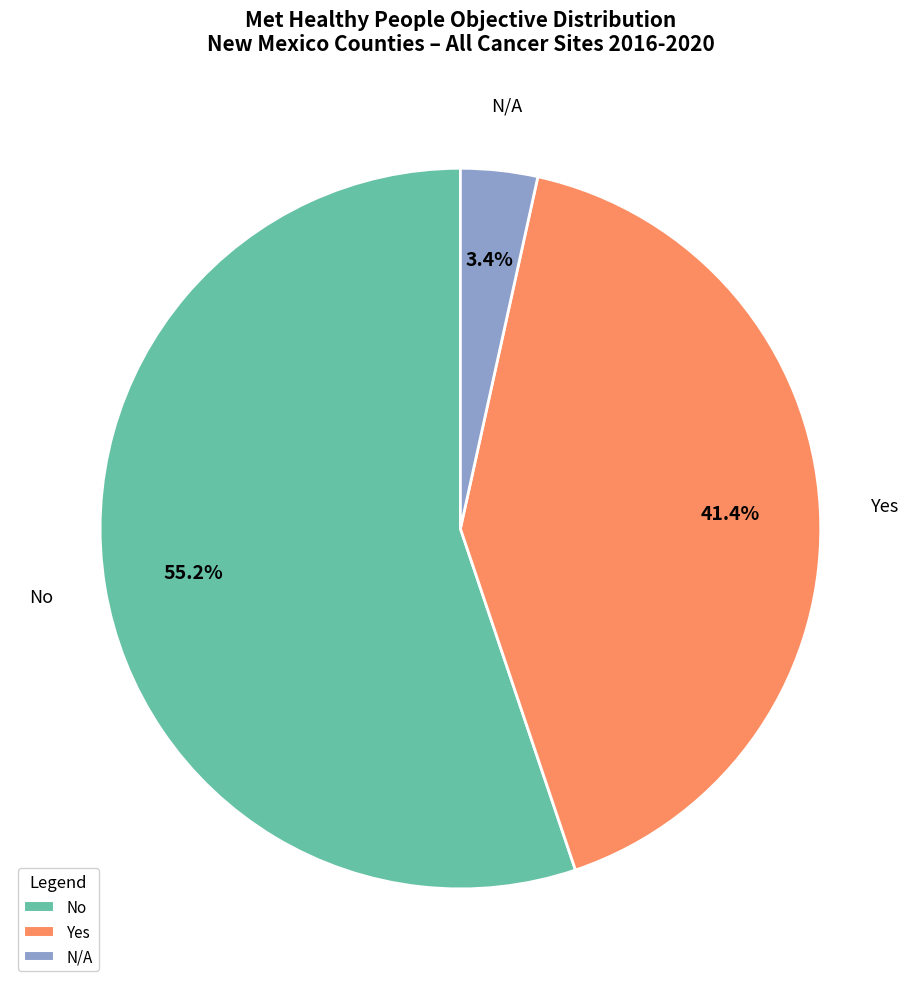

Is there a majority slice in this chart?

Yes